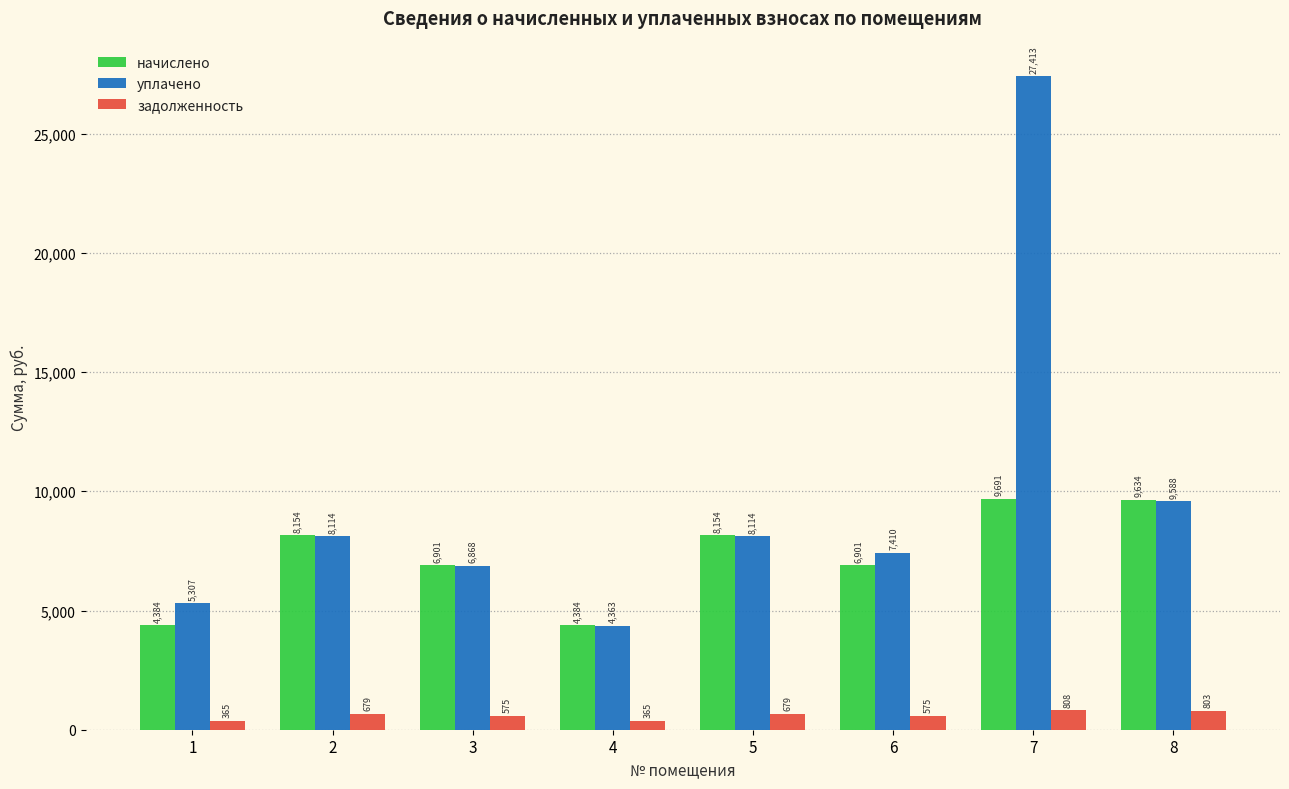

What is the value of the начислено bar at the 2nd from the left?

8153.8